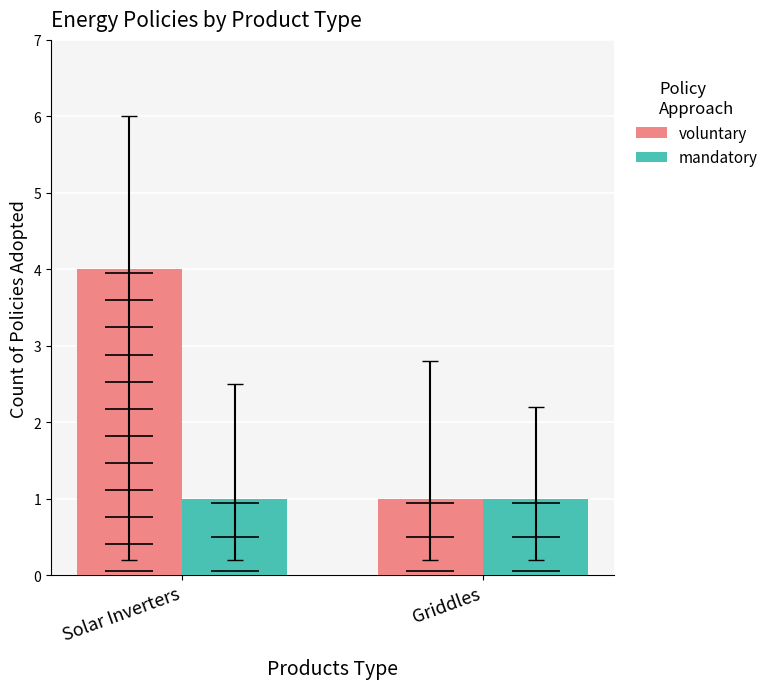

Reading right to left, extract all data points from this chart.

voluntary: 1	4
mandatory: 1	1